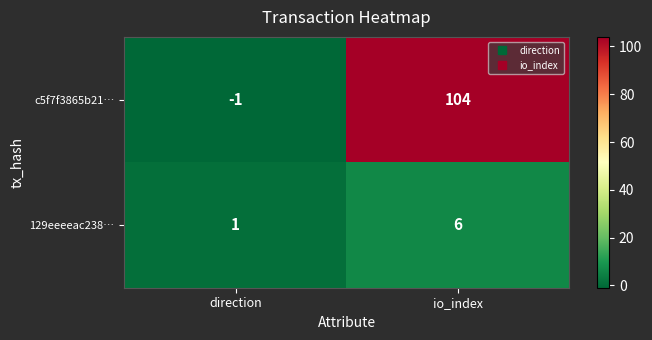

Read the 129eeeeac238… value at io_index.

6